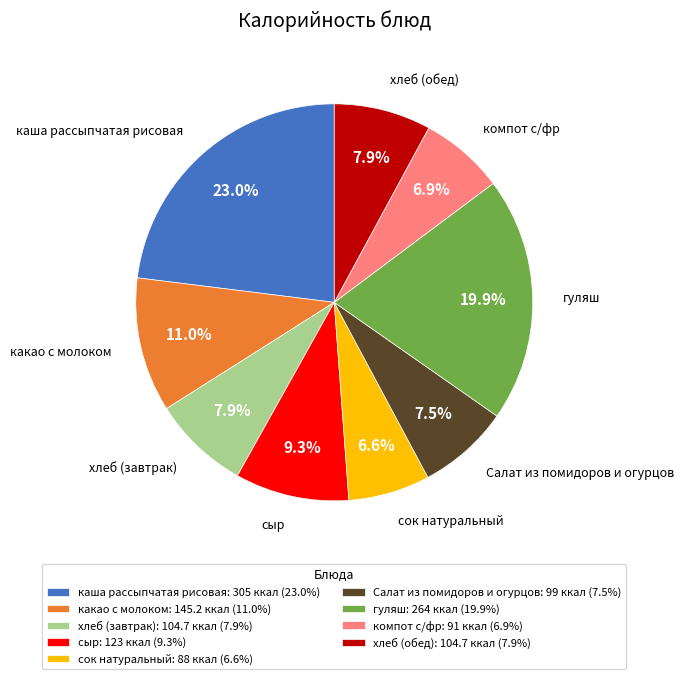

Does какао с молоком represent more than half of the total?

No